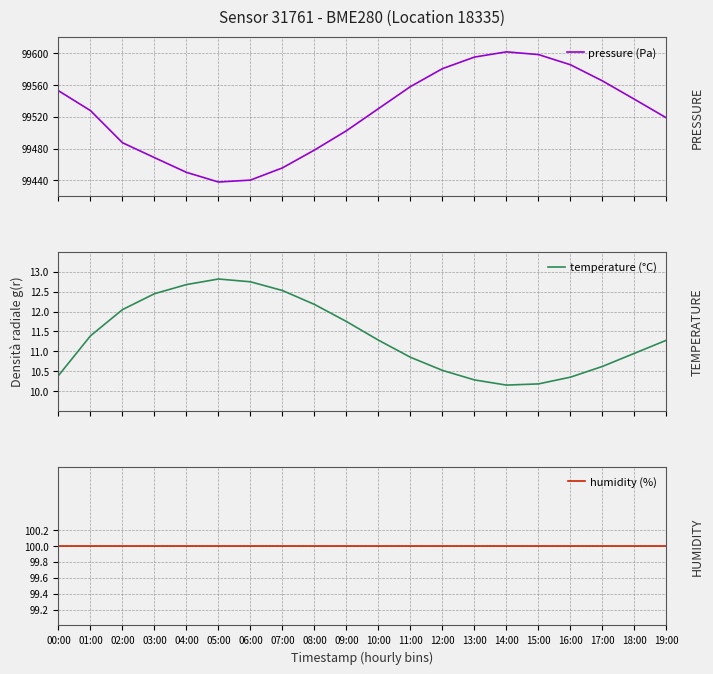

At which category is the sum across all series the highest?

14:00